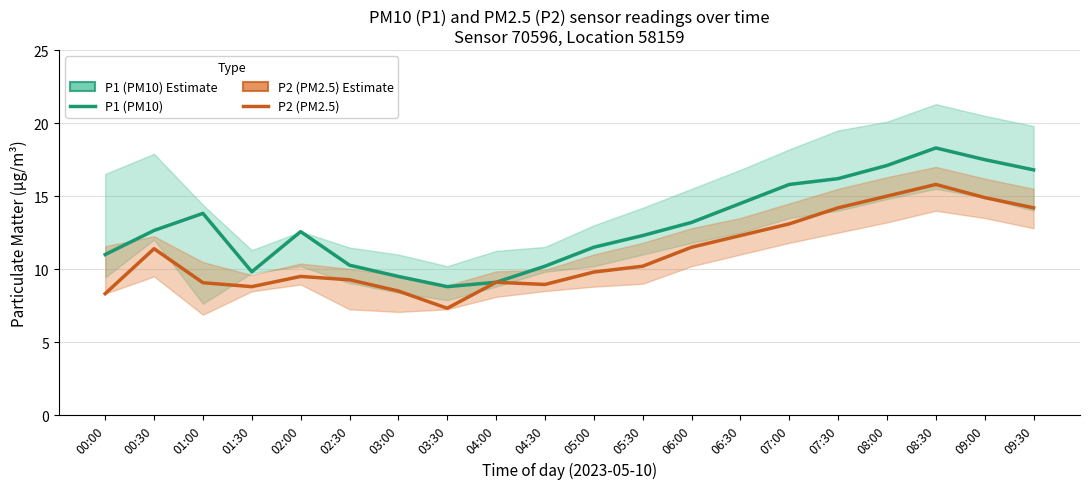

What is the smallest value displayed?

7.3